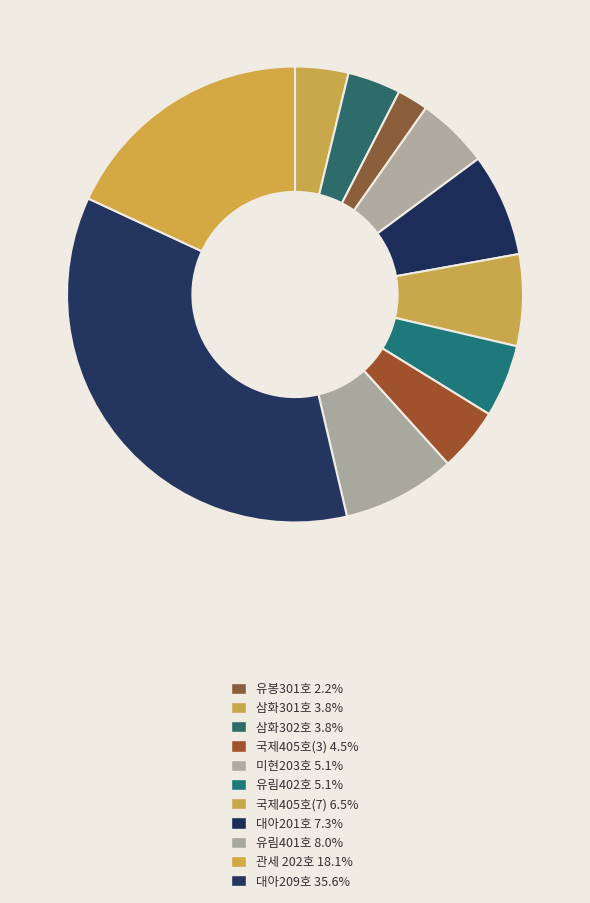

How many segments does this pie chart have?

11